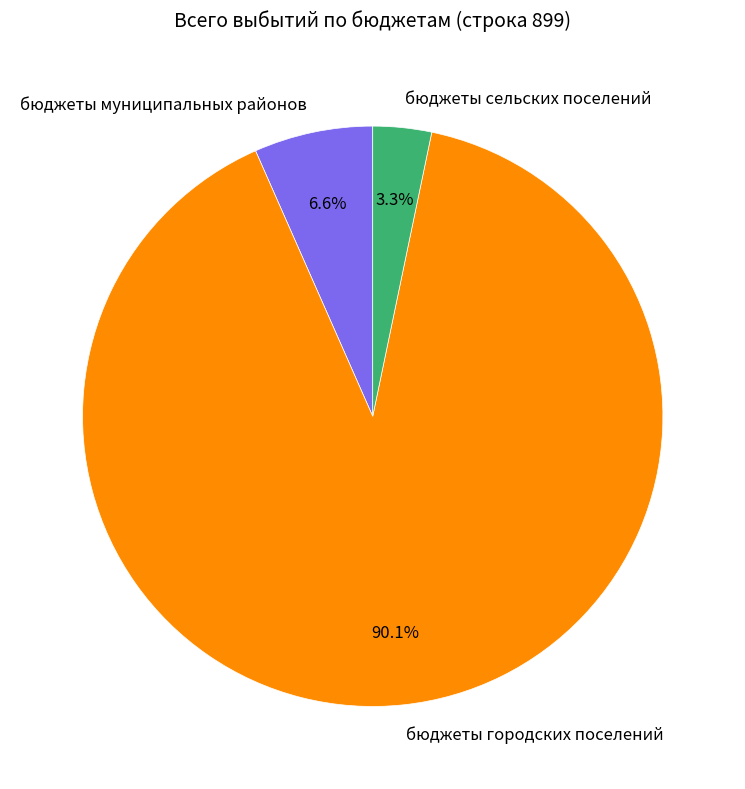

True or false: бюджеты муниципальных районов accounts for 7% of the total.

True